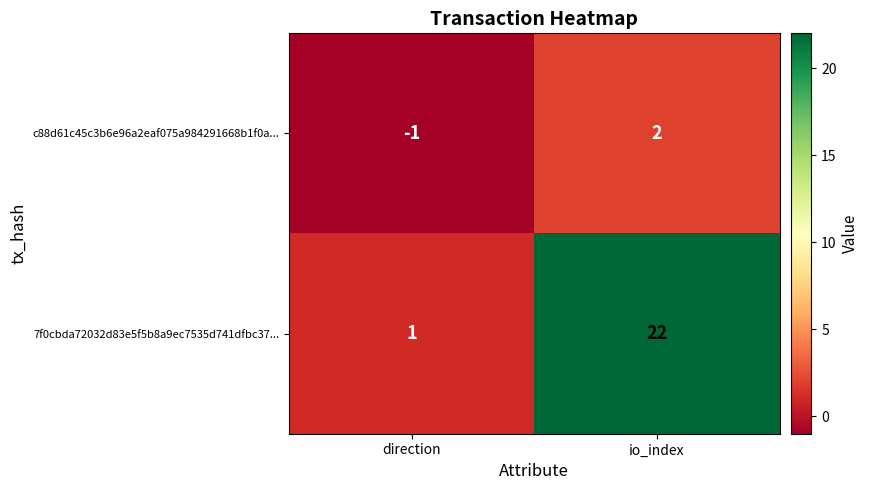

At which category does the chart reach its minimum across all series?

direction